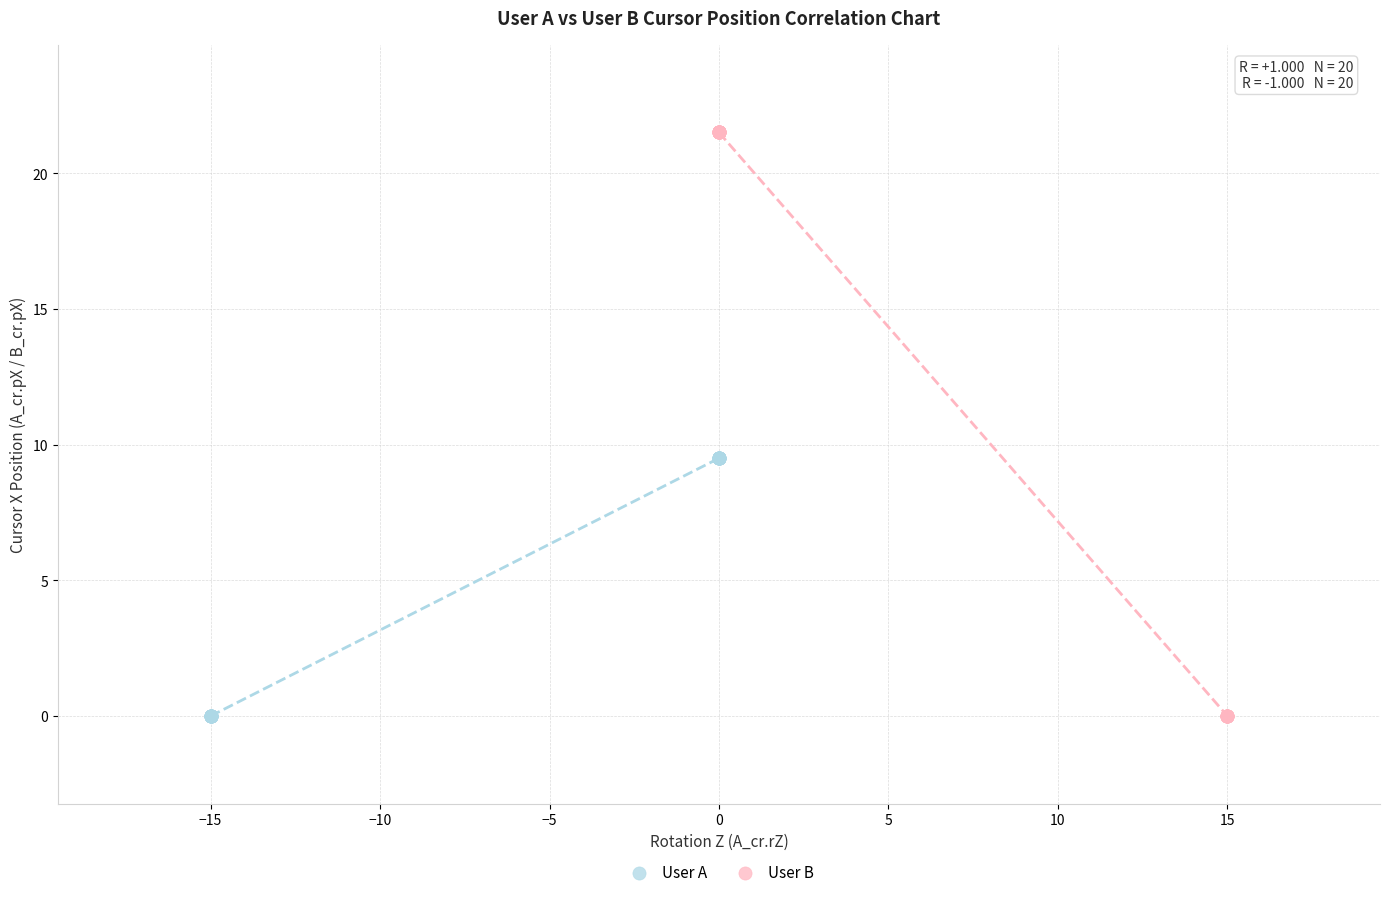

Which series contains the highest Y value?

User B